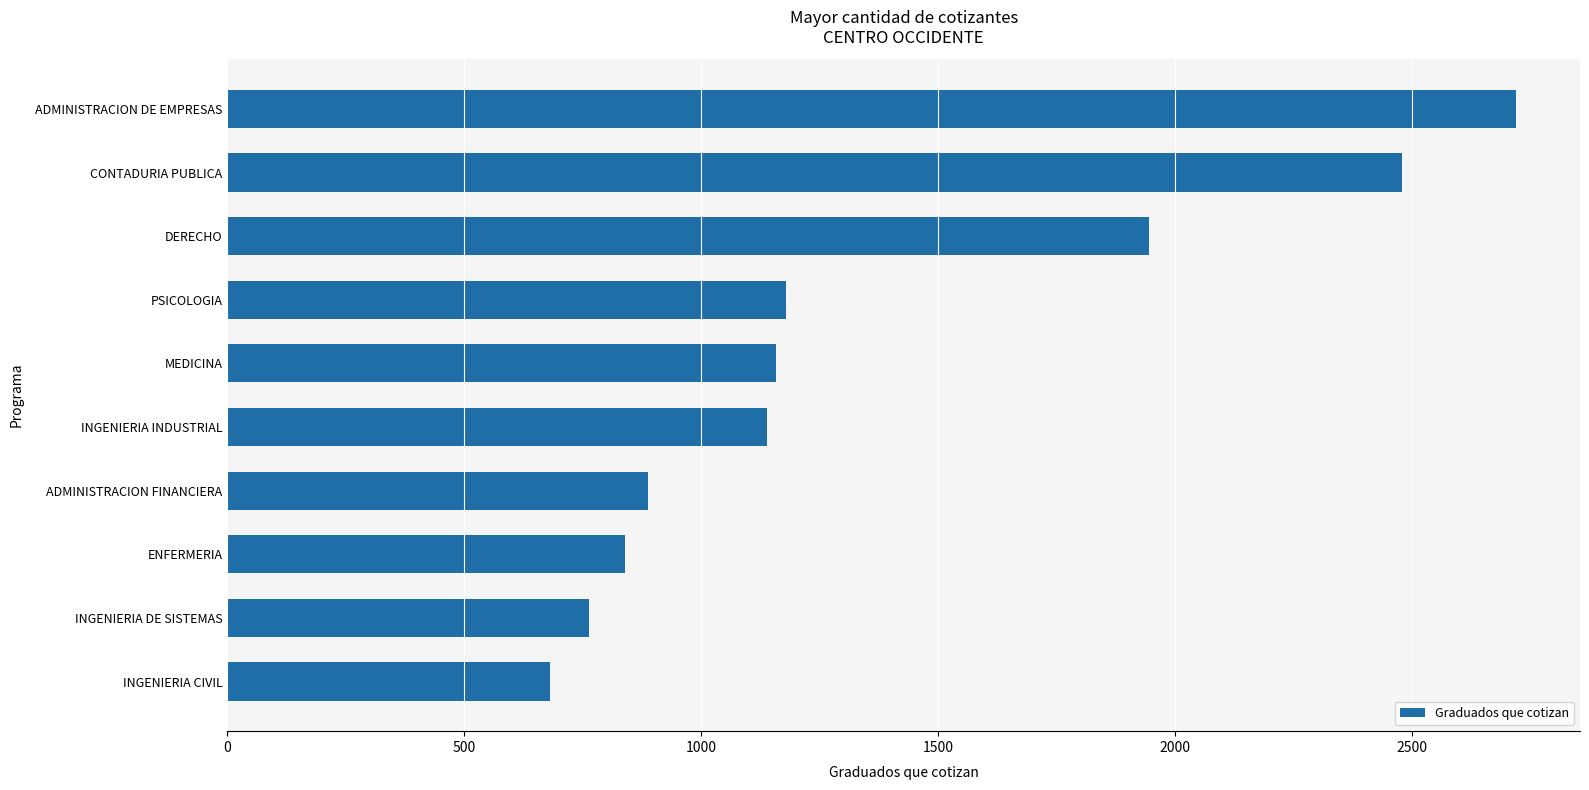

At which category does the chart reach its minimum across all series?

INGENIERIA CIVIL